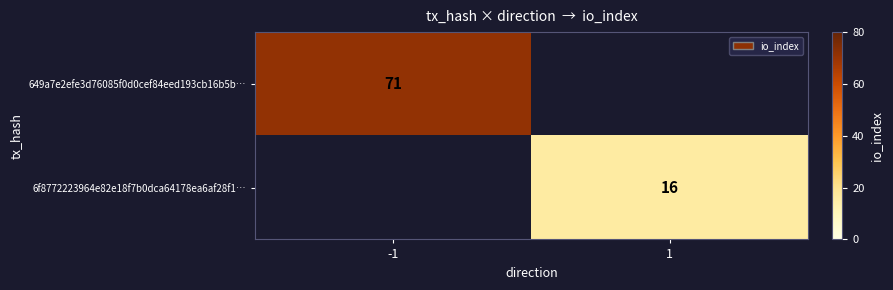

Is it true that 6f8772223964e82e18f7b0dca64178ea6af28f1… equals 16 at 1?

True